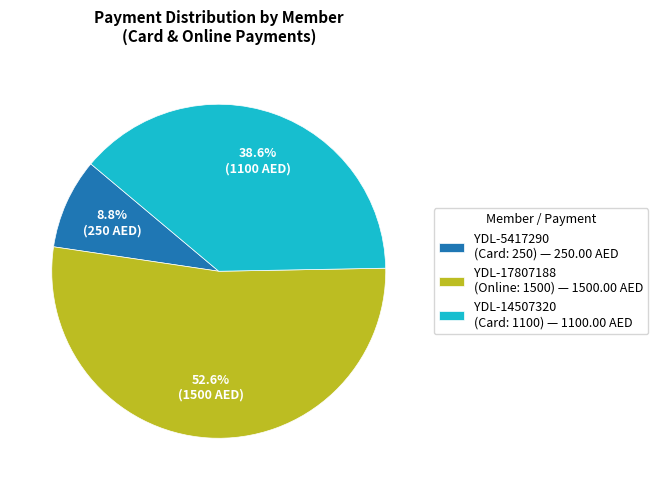

Which category has the biggest portion of the pie?

YDL-17807188 (Online: 1500) — 1500.00 AED